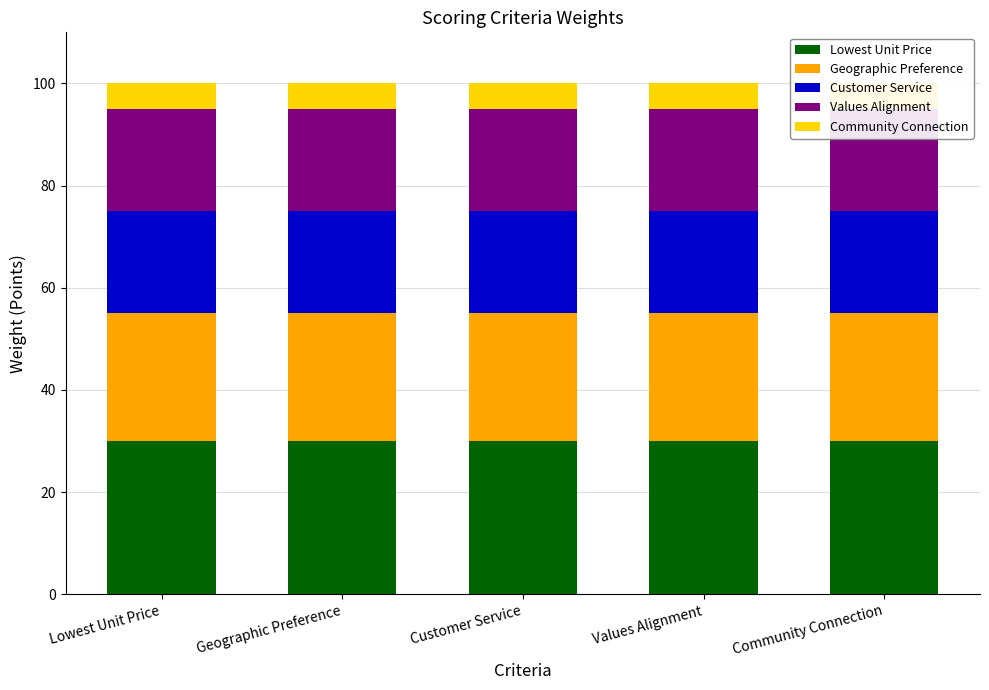

Which series has the largest total across all categories?

Lowest Unit Price